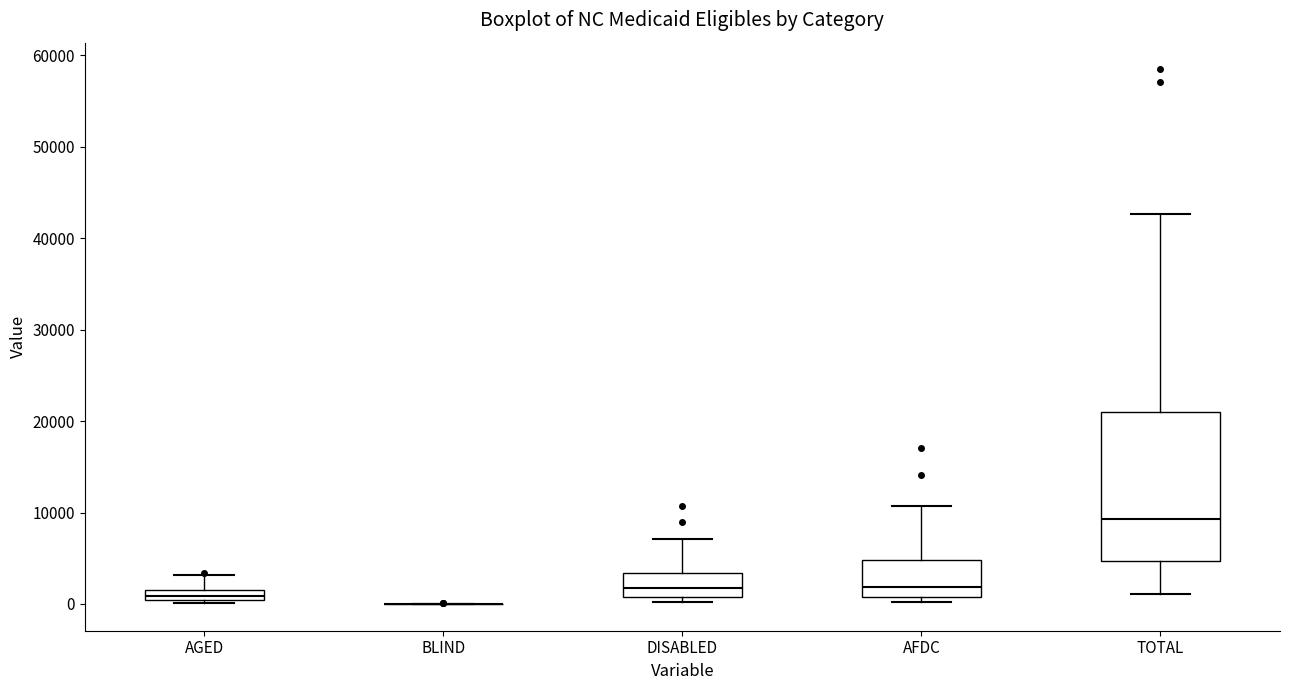

Comparing the boxes themselves (not the whiskers), which one is the tallest?

TOTAL